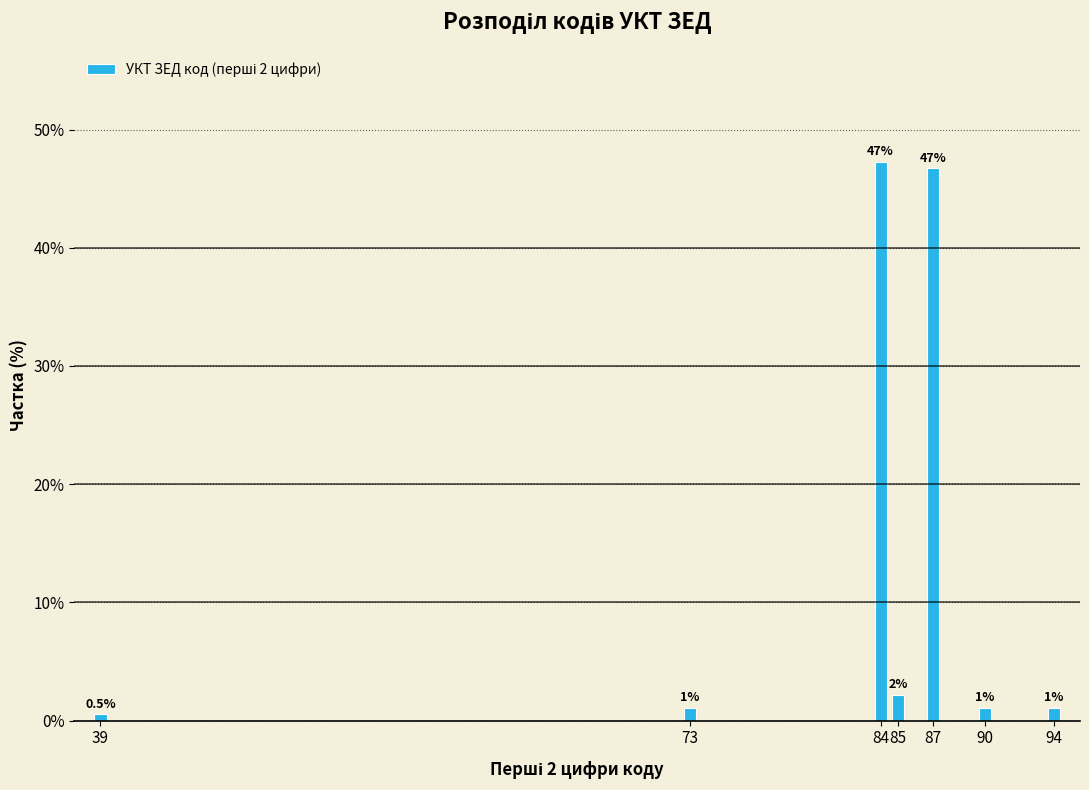

How many bars are there in total?

7